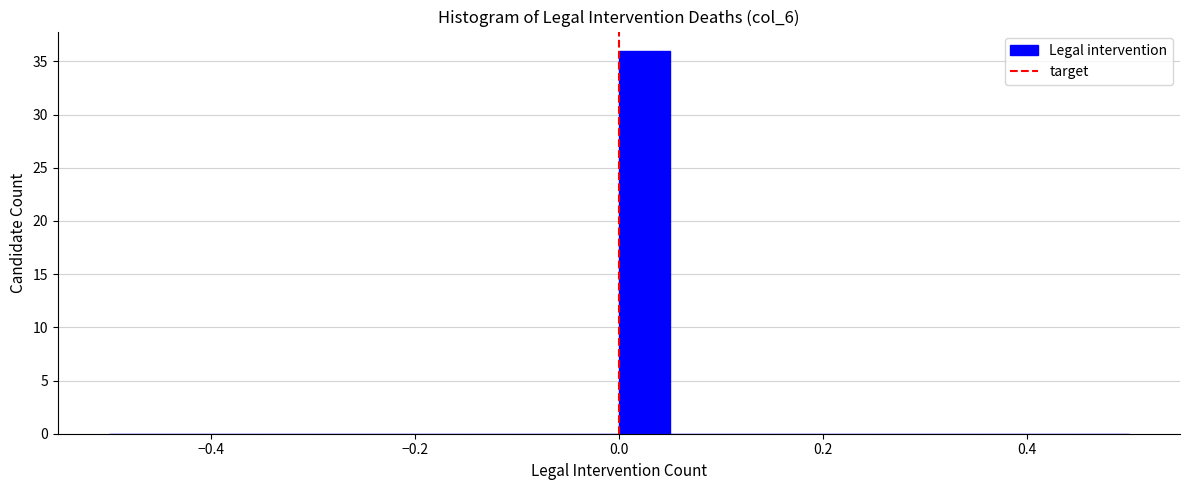

Read against the x-axis, roughly where is the centre of the tallest bar?

0.02